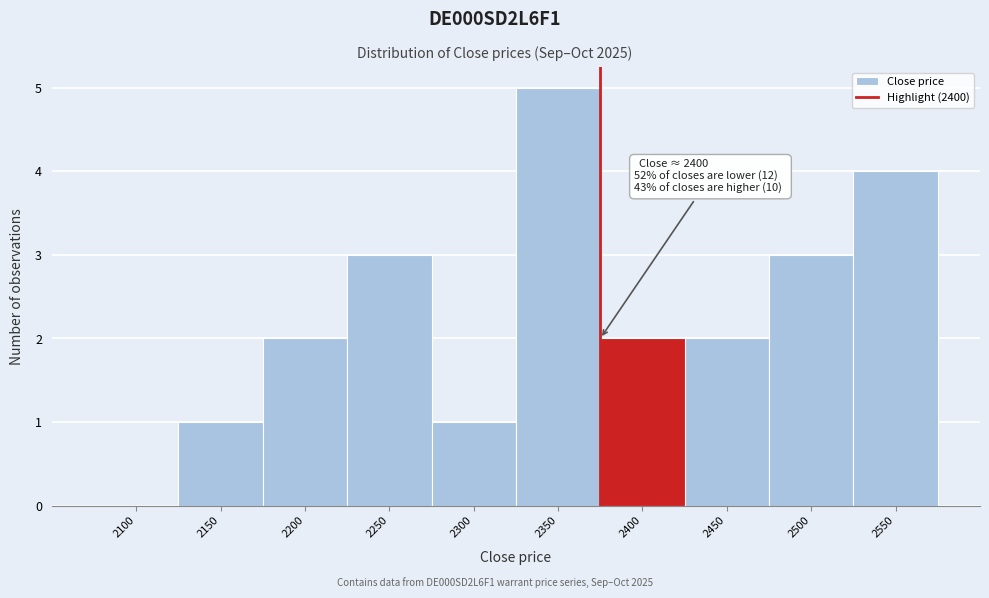

Reading left to right, transcribe all the data shown in this chart.

2100=0	2150=1	2200=2	2250=3	2300=1	2350=5	2400=2	2450=2	2500=3	2550=4